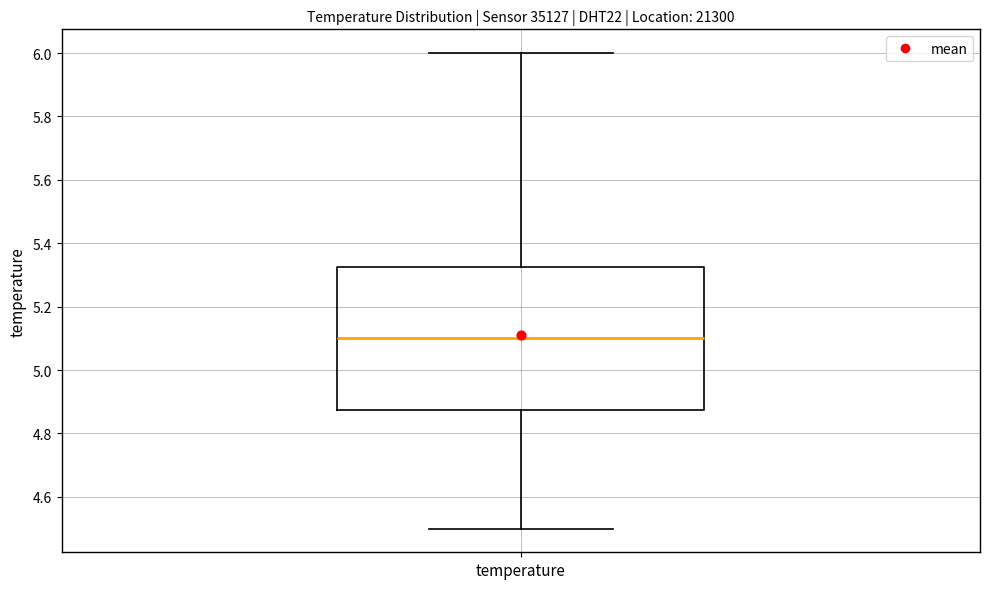

Where is the lower edge of the box for temperature on the y-axis? The values are not printed on the chart, so give them approximately, as read against the axis.

4.88